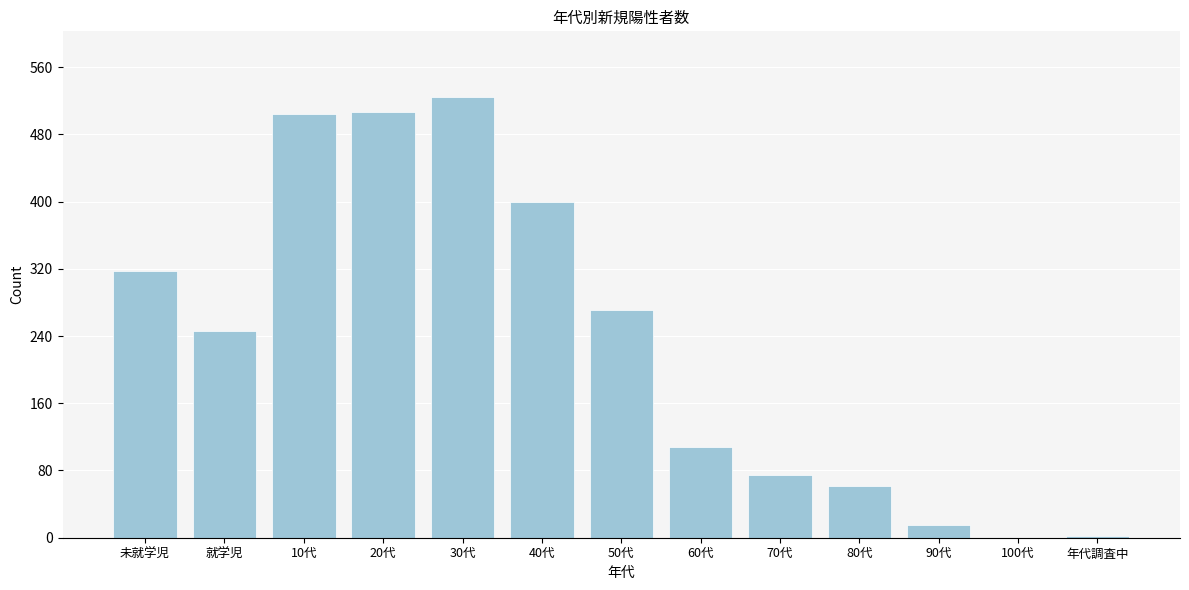

The chart shows a value of 317 at 未就学児. True or false?

True